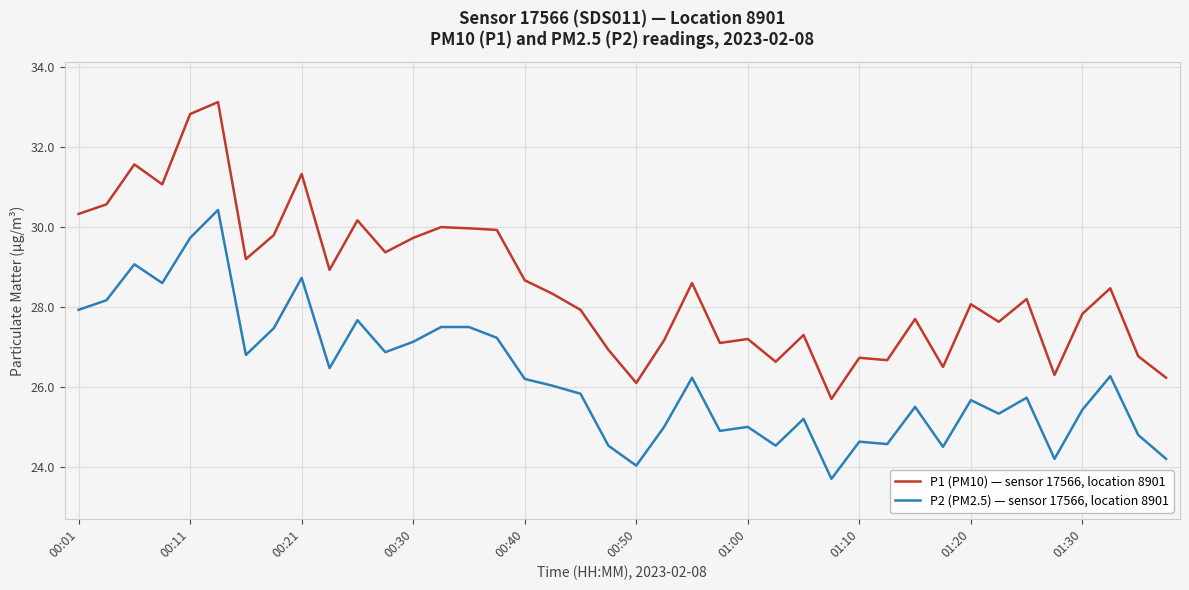

Rank the series by their average value, from highest to lowest.

P1 (PM10) — sensor 17566, location 8901, P2 (PM2.5) — sensor 17566, location 8901